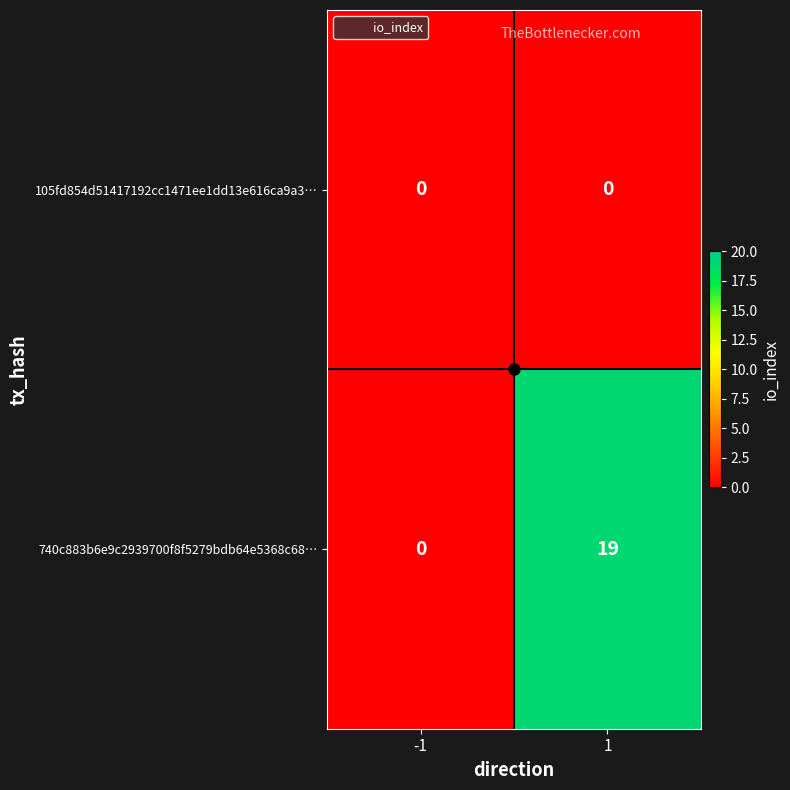

What is the sum of all 740c883b6e9c2939700f8f5279bdb64e5368c68… values?

19